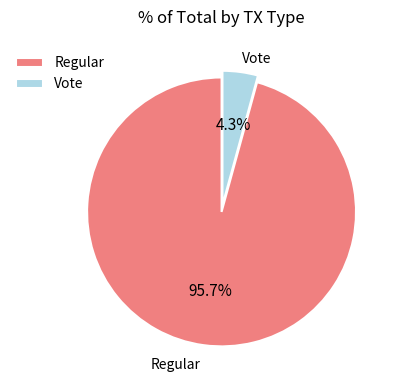

Which has a higher value, Regular or Vote?

Regular